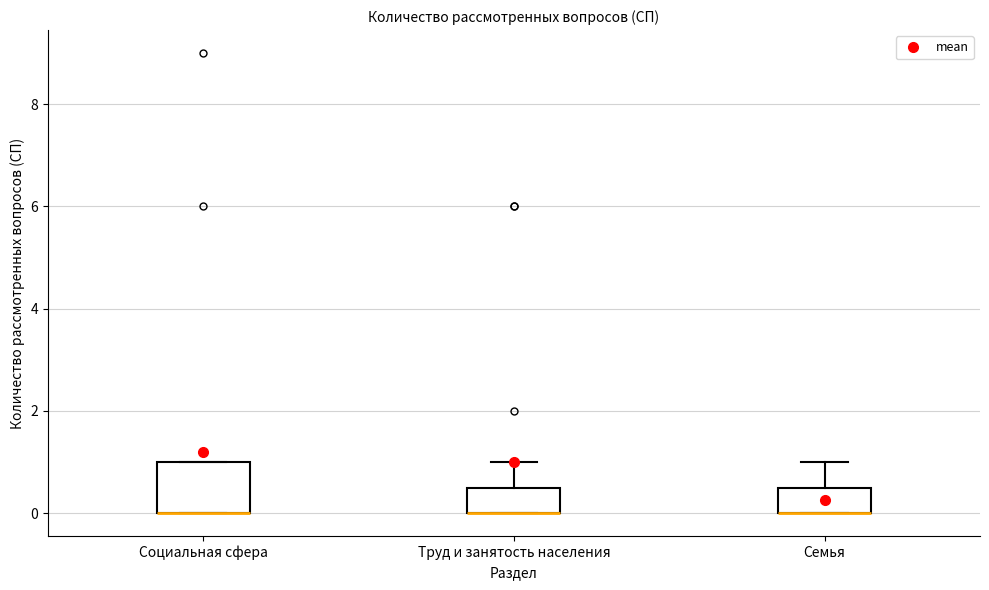

Where is the upper edge of the box for Социальная сфера on the y-axis? The values are not printed on the chart, so give them approximately, as read against the axis.

1.0